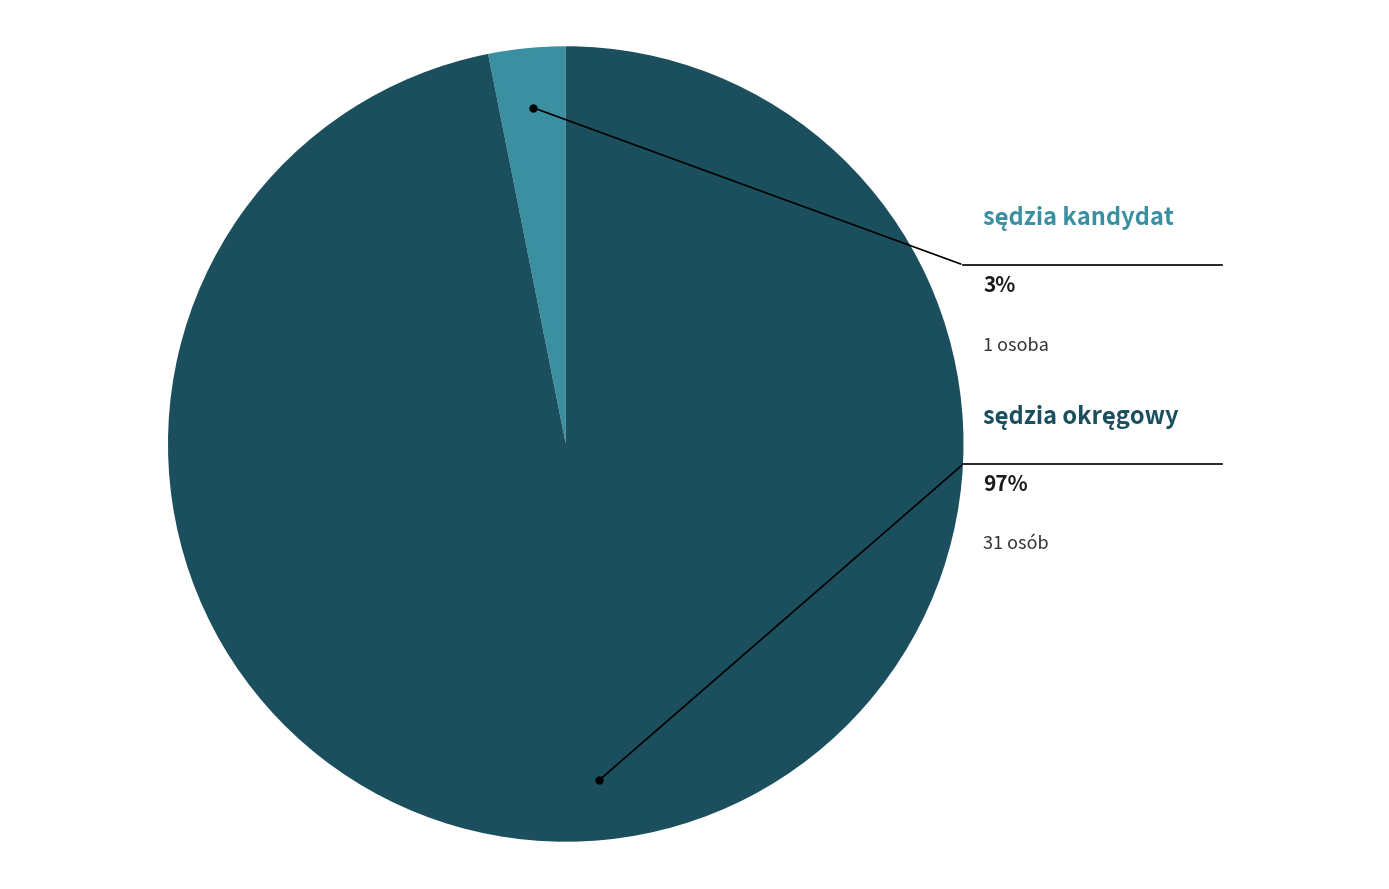

Count the number of slices in the pie.

2